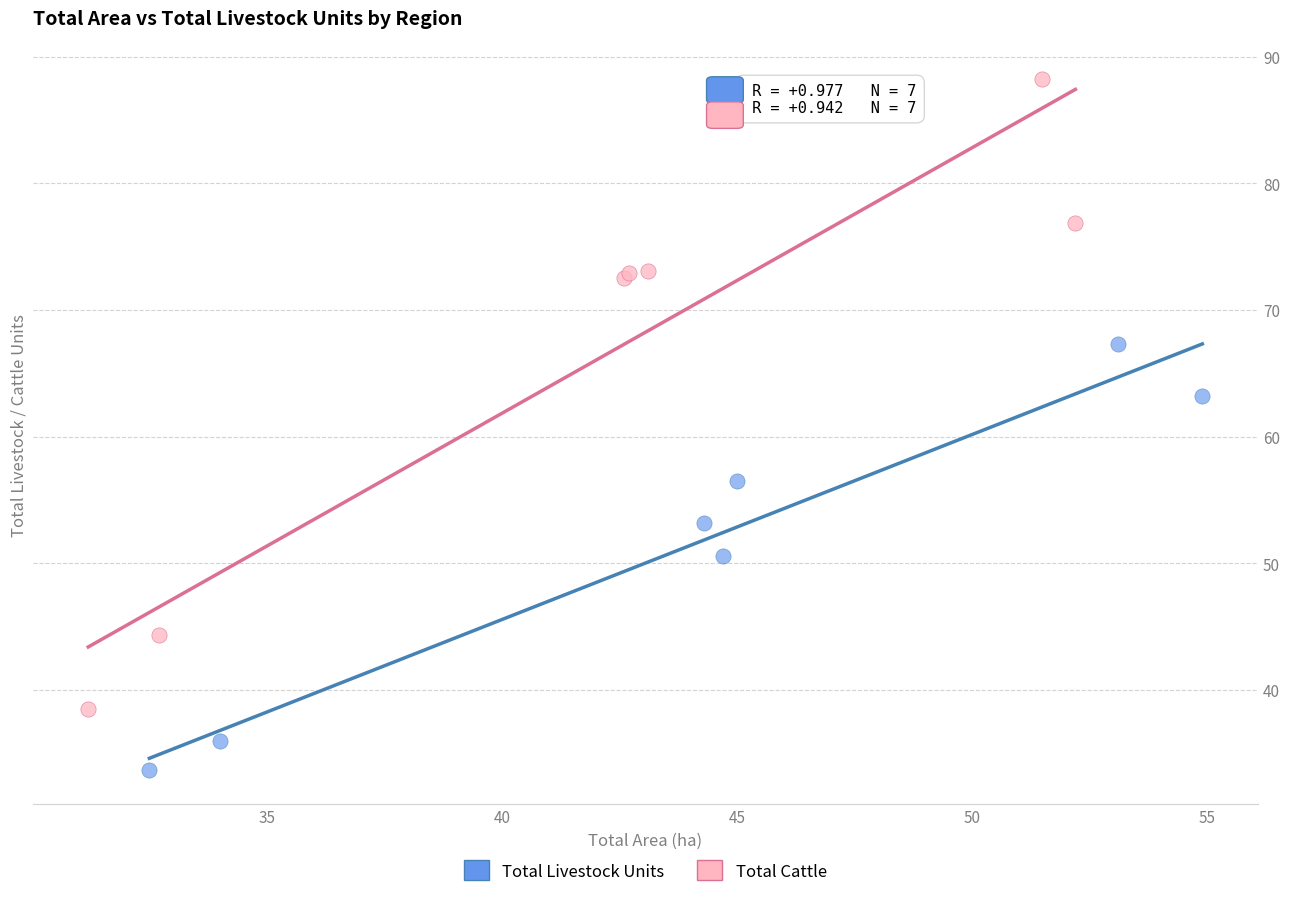

Which series has the largest Y range (max minus min)?

Total Cattle